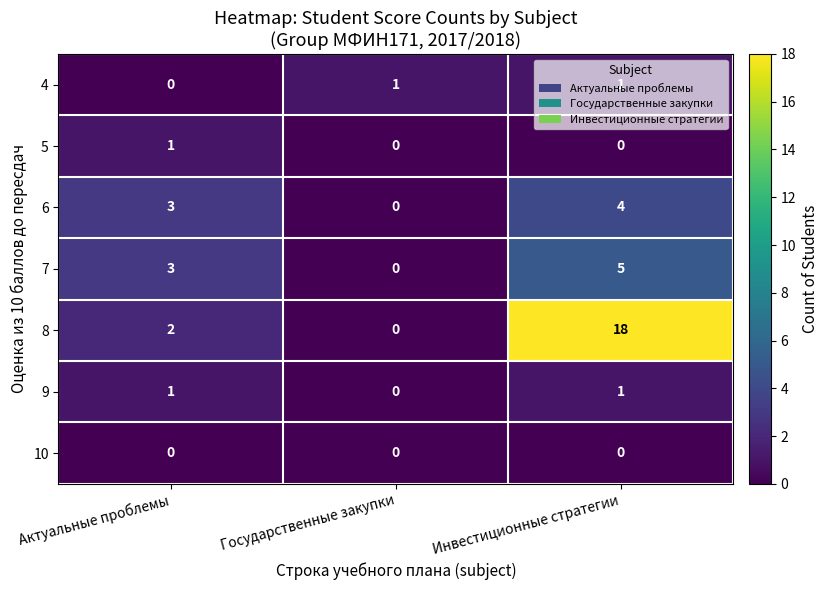

Which series has the largest total across all categories?

8